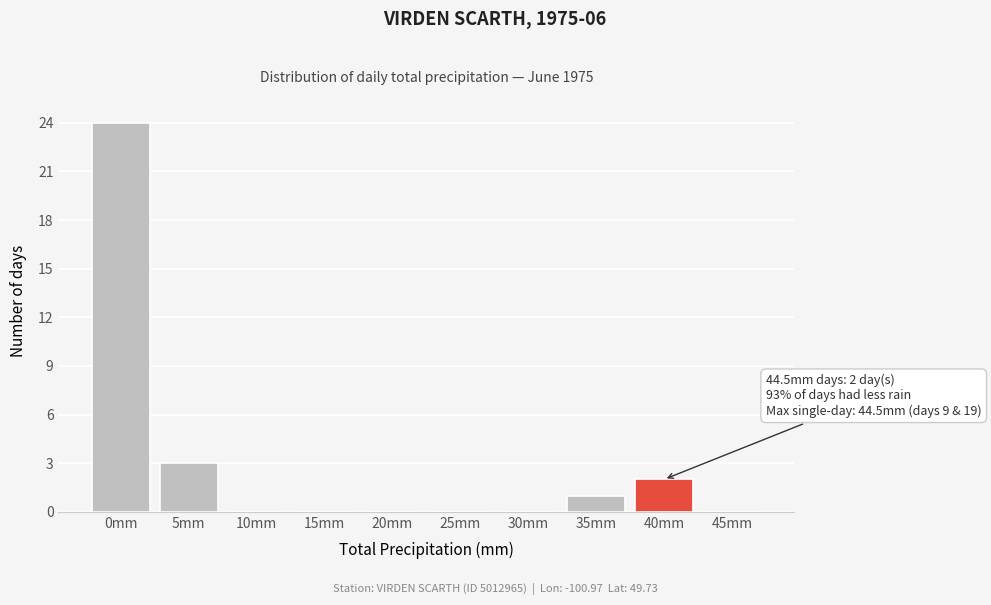

Reading left to right, list all the values displayed in this chart.

0mm=24	5mm=3	10mm=0	15mm=0	20mm=0	25mm=0	30mm=0	35mm=1	40mm=2	45mm=0